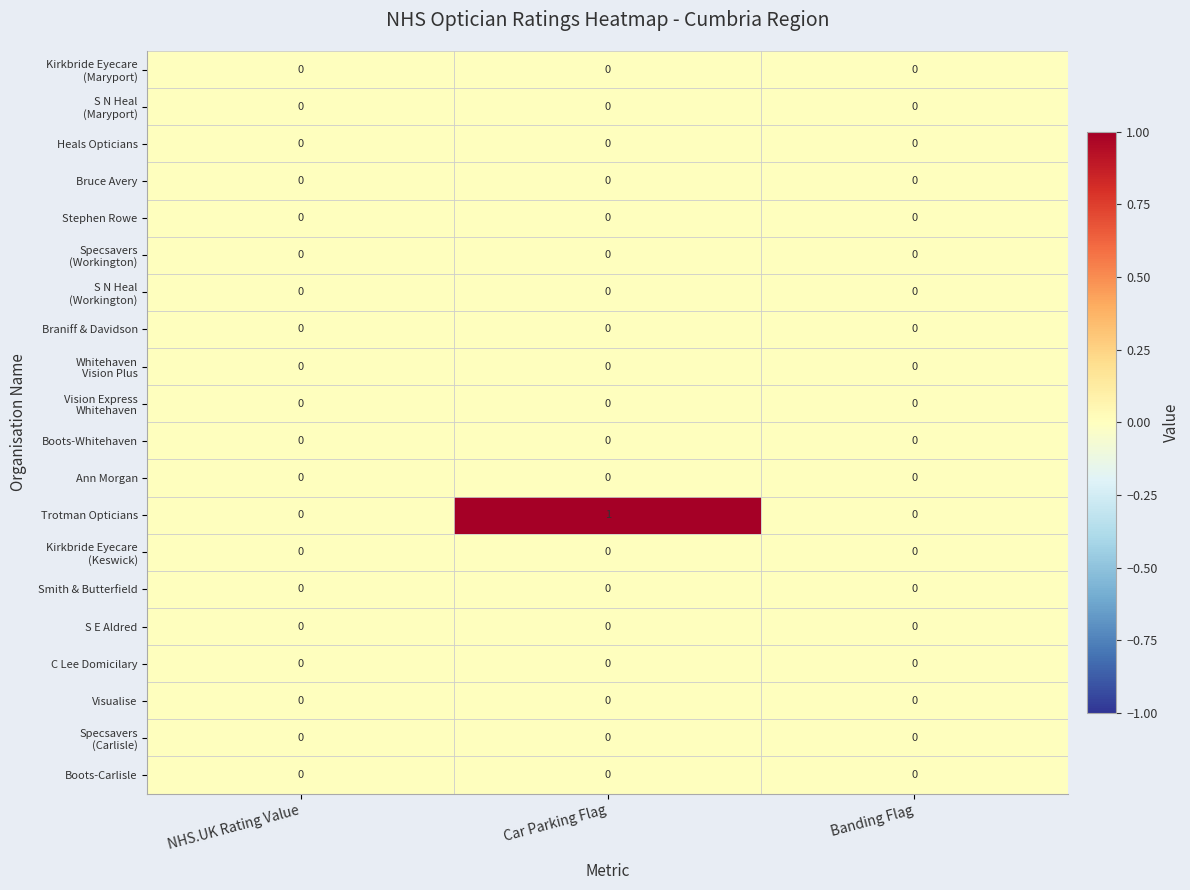

Which series changed the most between NHS.UK Rating Value and Car Parking Flag?

Trotman Opticians